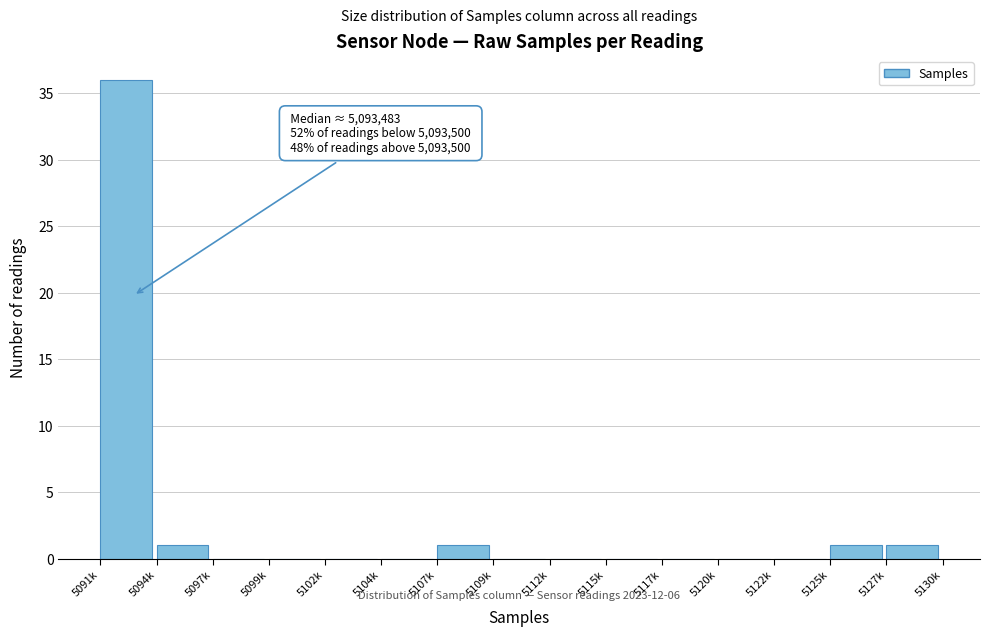

Reading right to left, extract all data points from this chart.

5127k=1	5125k=1	5122k=0	5120k=0	5117k=0	5115k=0	5112k=0	5109k=0	5107k=1	5104k=0	5102k=0	5099k=0	5097k=0	5094k=1	5091k=36